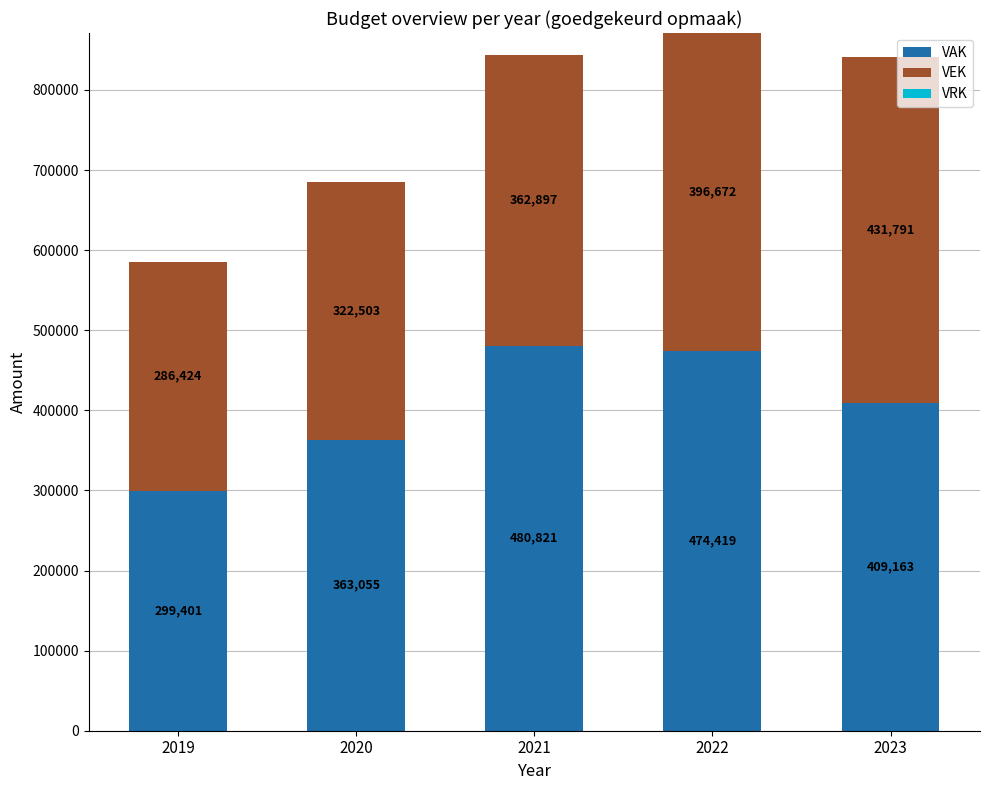

Reading left to right, what are the values for VAK?

2019=299401	2020=363055	2021=480821	2022=474419	2023=409163